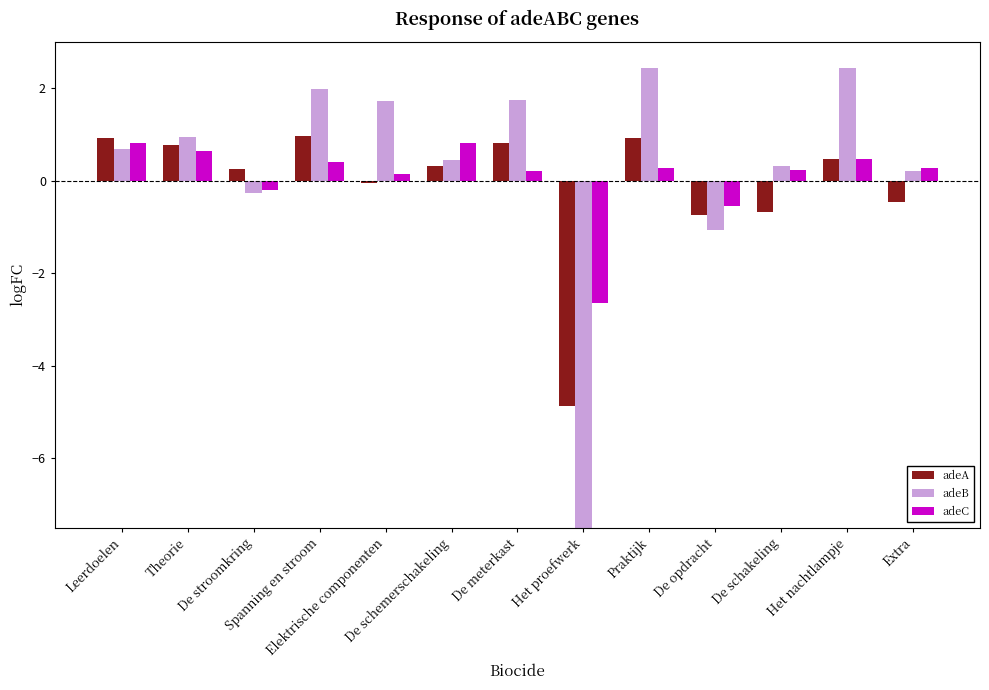

Which series changed the most between De stroomkring and Het proefwerk?

adeB